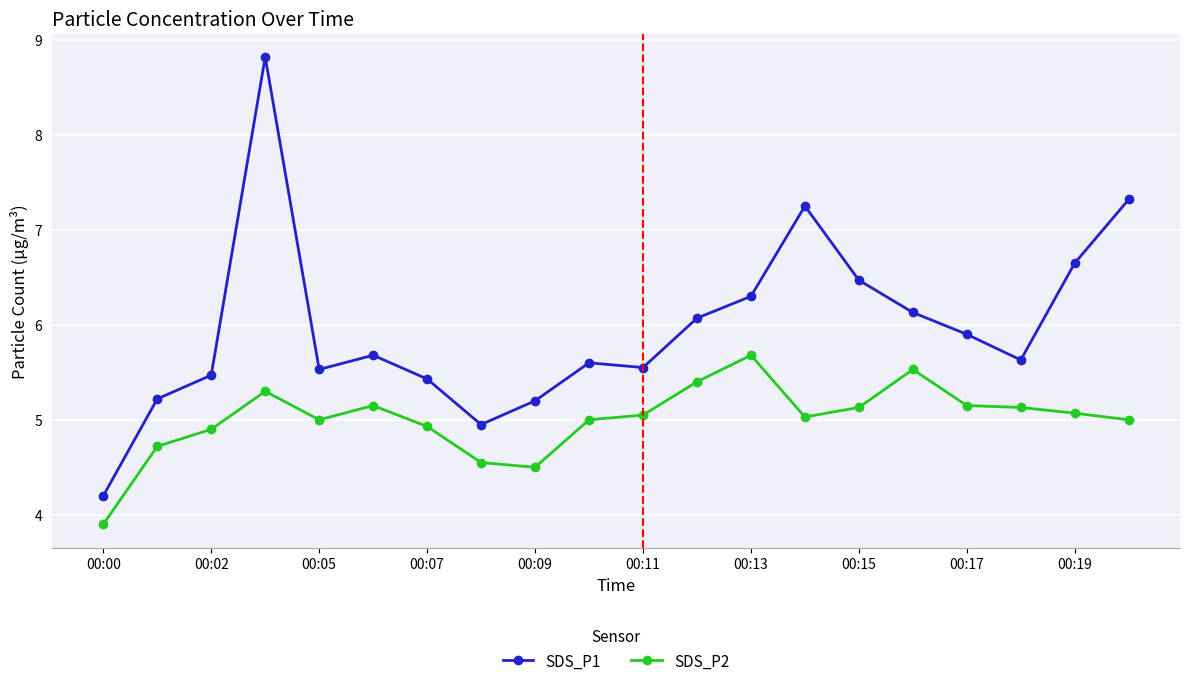

List the series in order of their peak value, lowest first.

SDS_P2, SDS_P1